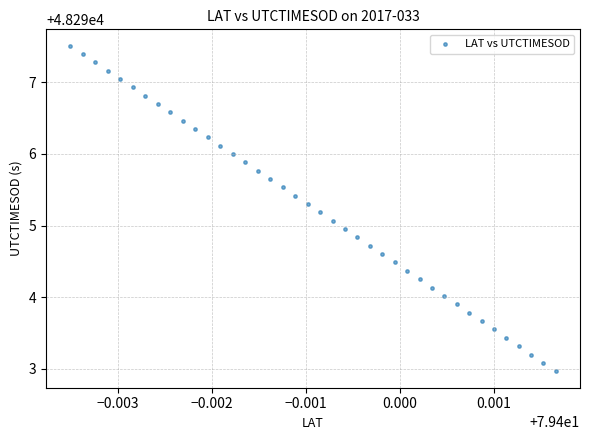

How many data points are displayed?

40